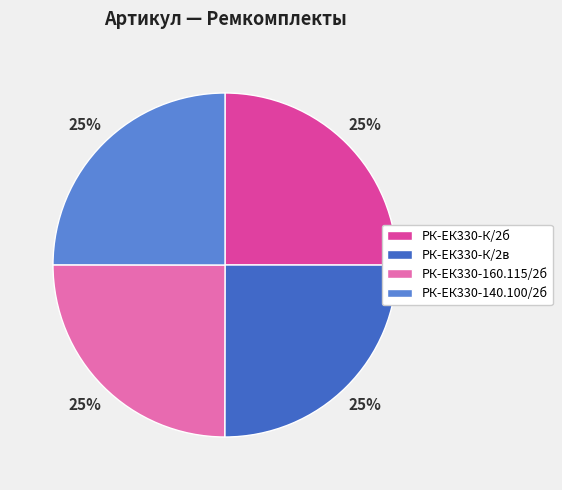

Is there any slice that represents more than half of the pie?

No